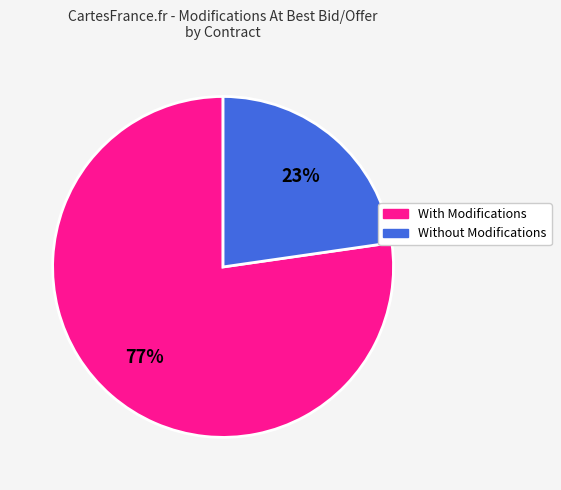

Is there a majority slice in this chart?

Yes